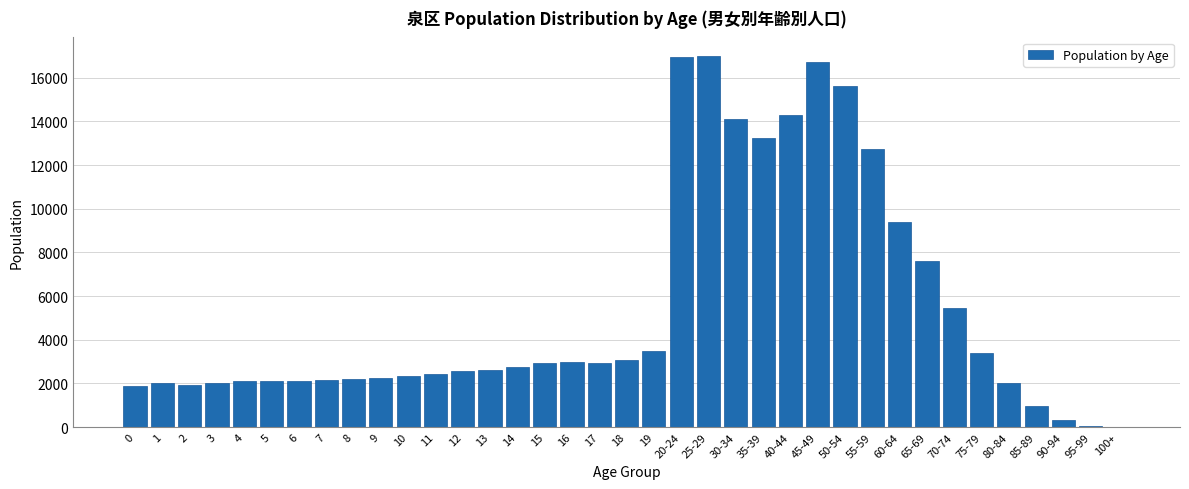

Is it true that the value at 1 is 2852?

False